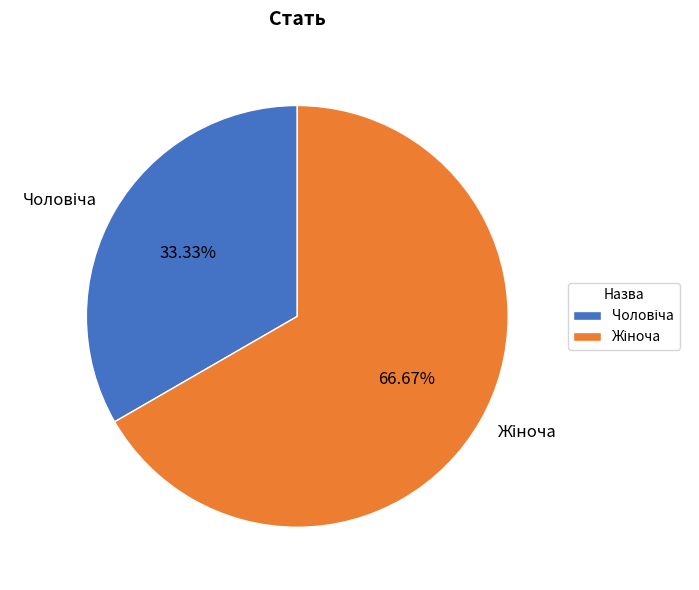

Is there a majority slice in this chart?

Yes